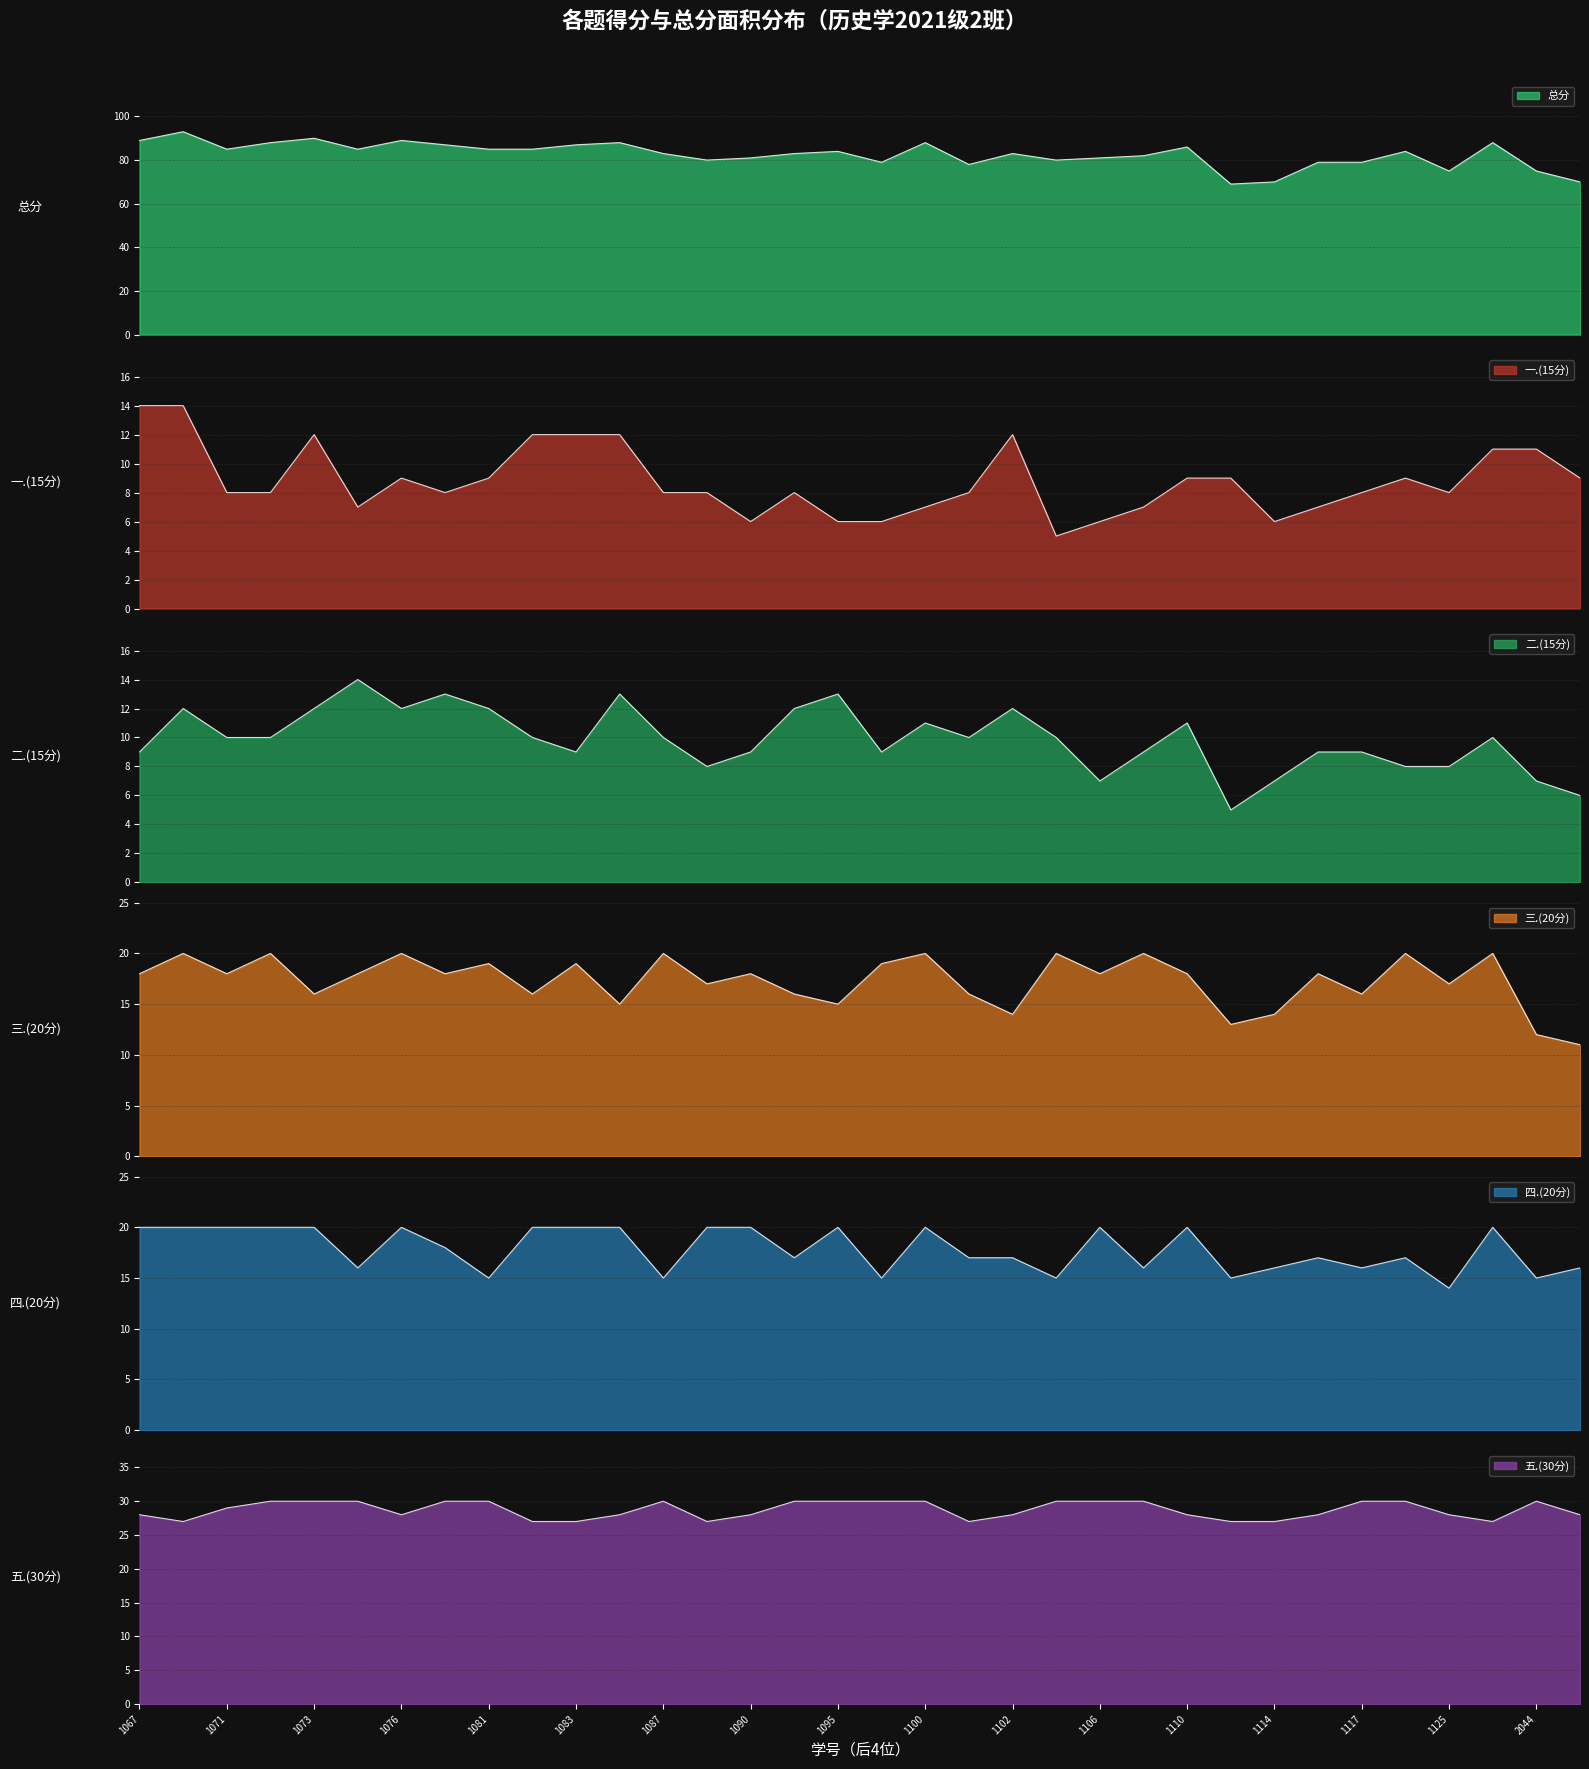

True or false: 二.(15分) has more than 1 interior local peaks.

True